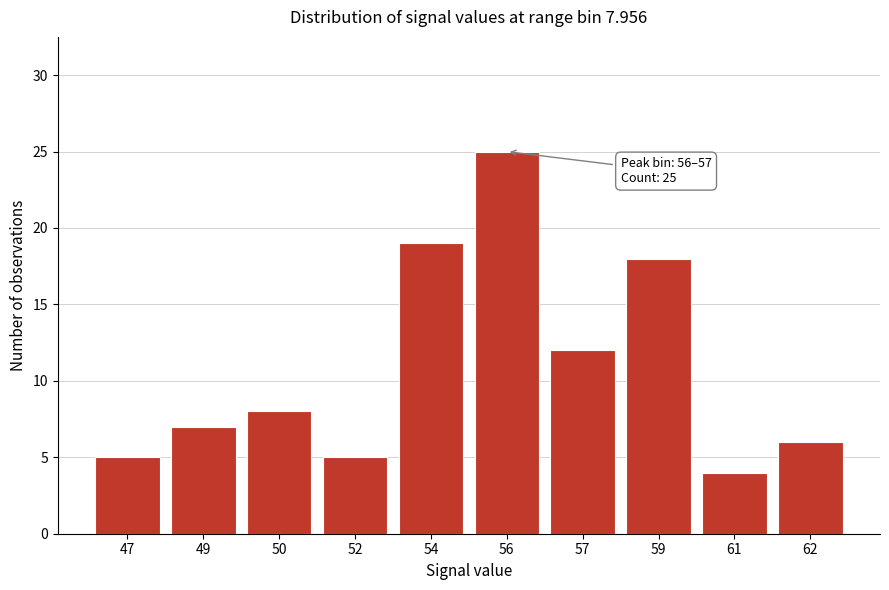

Reading left to right, extract all data points from this chart.

5	7	8	5	19	25	12	18	4	6